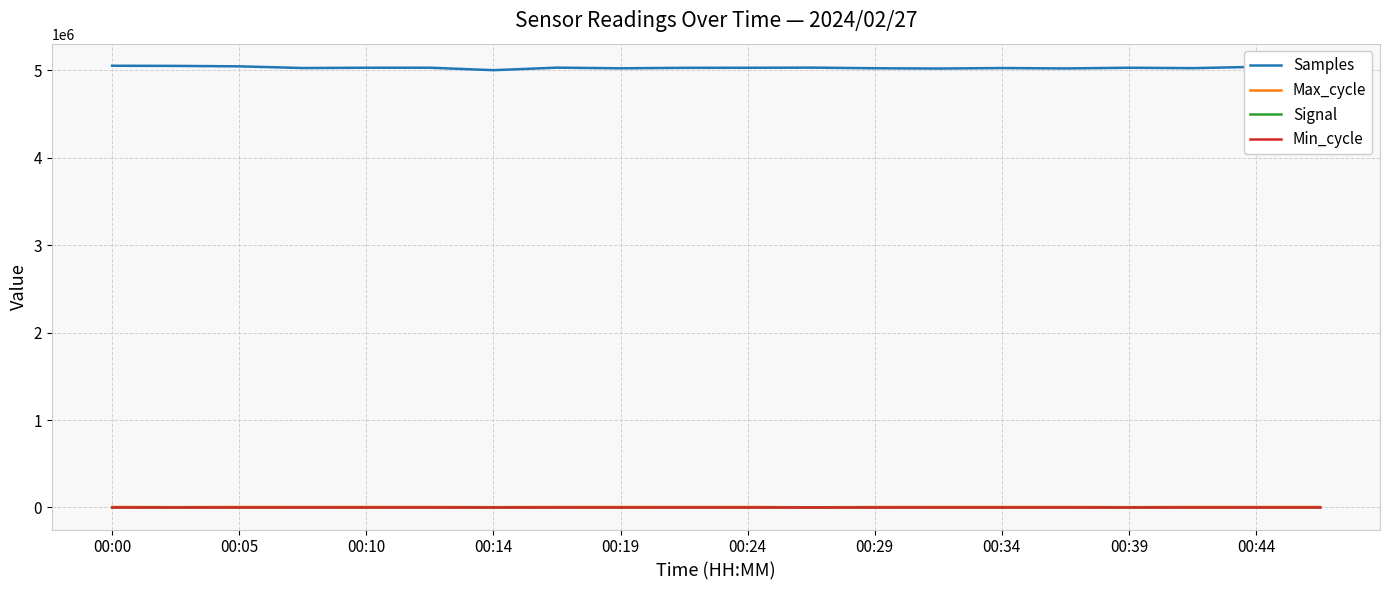

Which series has the largest range (max minus min)?

Samples